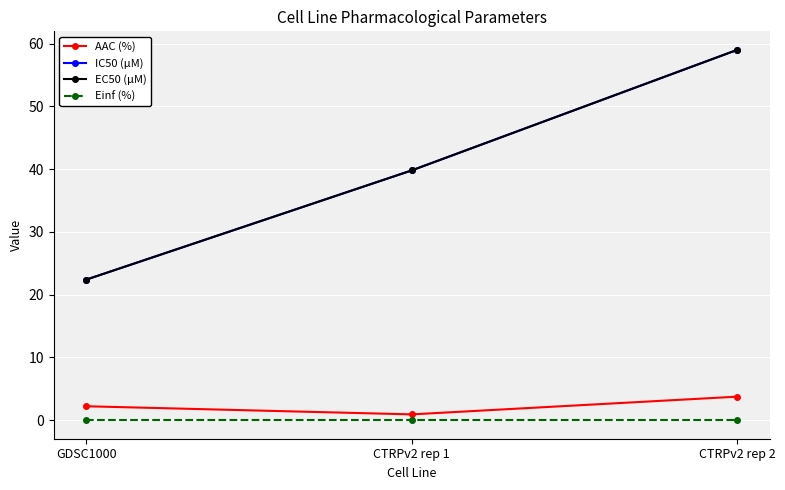

What is the maximum value shown in the chart?

59.0